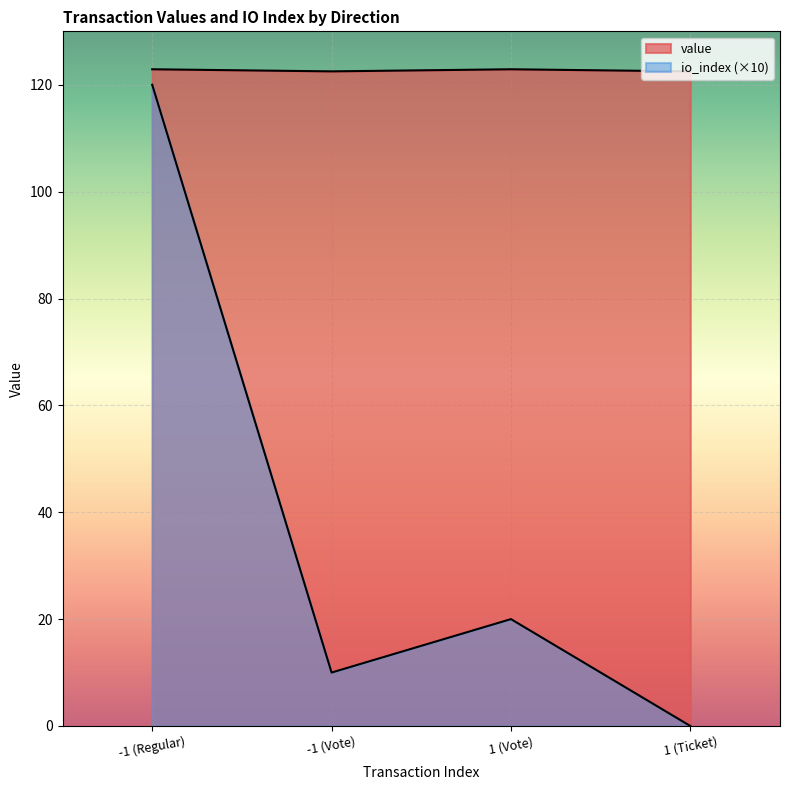

What is the difference between the highest and lowest values at -1 (Vote)?

112.5